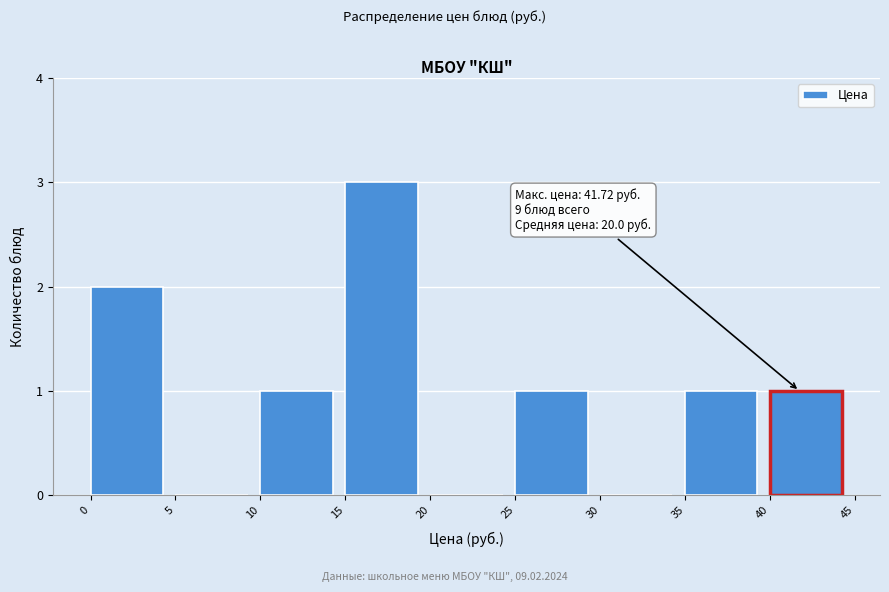

Which range on the x-axis has the tallest bar?

15 to 20